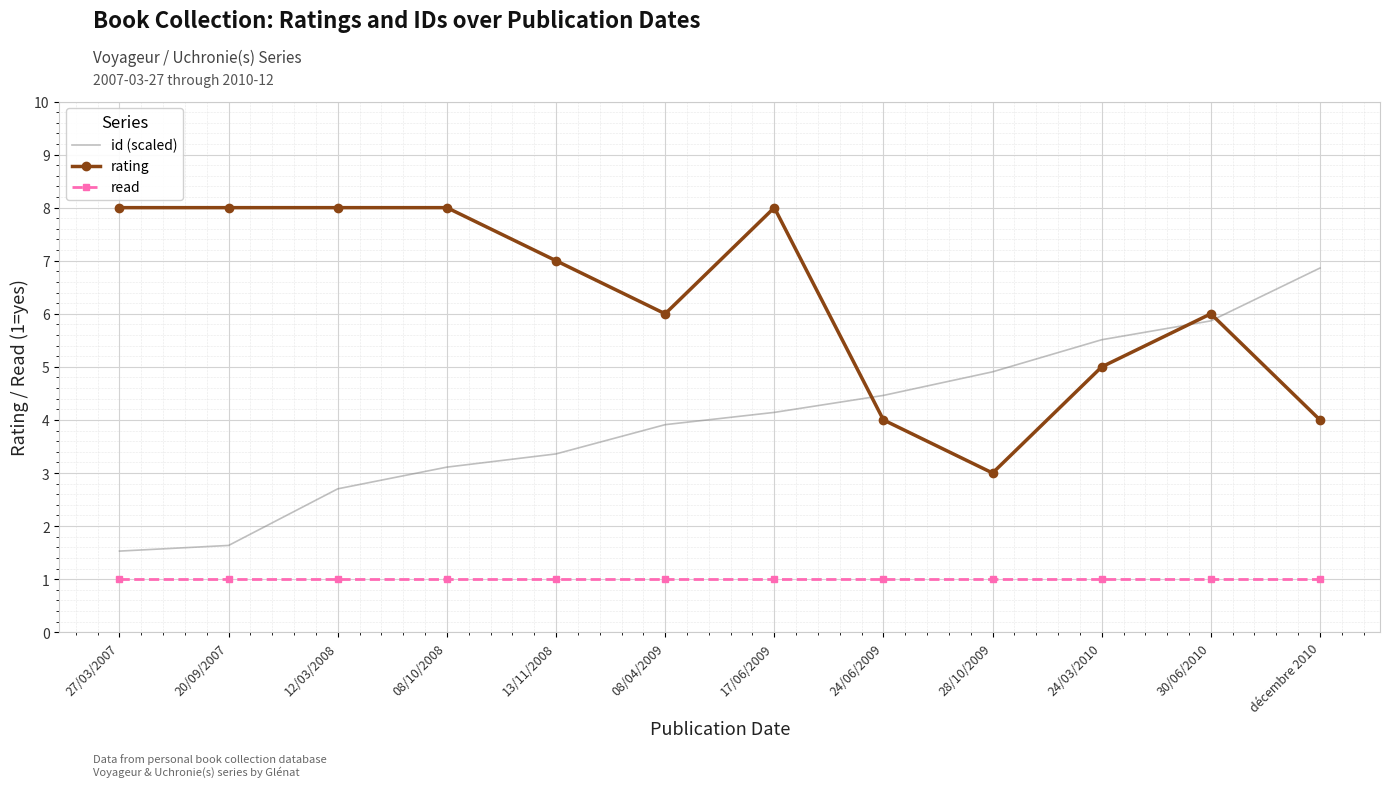

What is the spread (max minus min) of values at 30/06/2010?

5.0